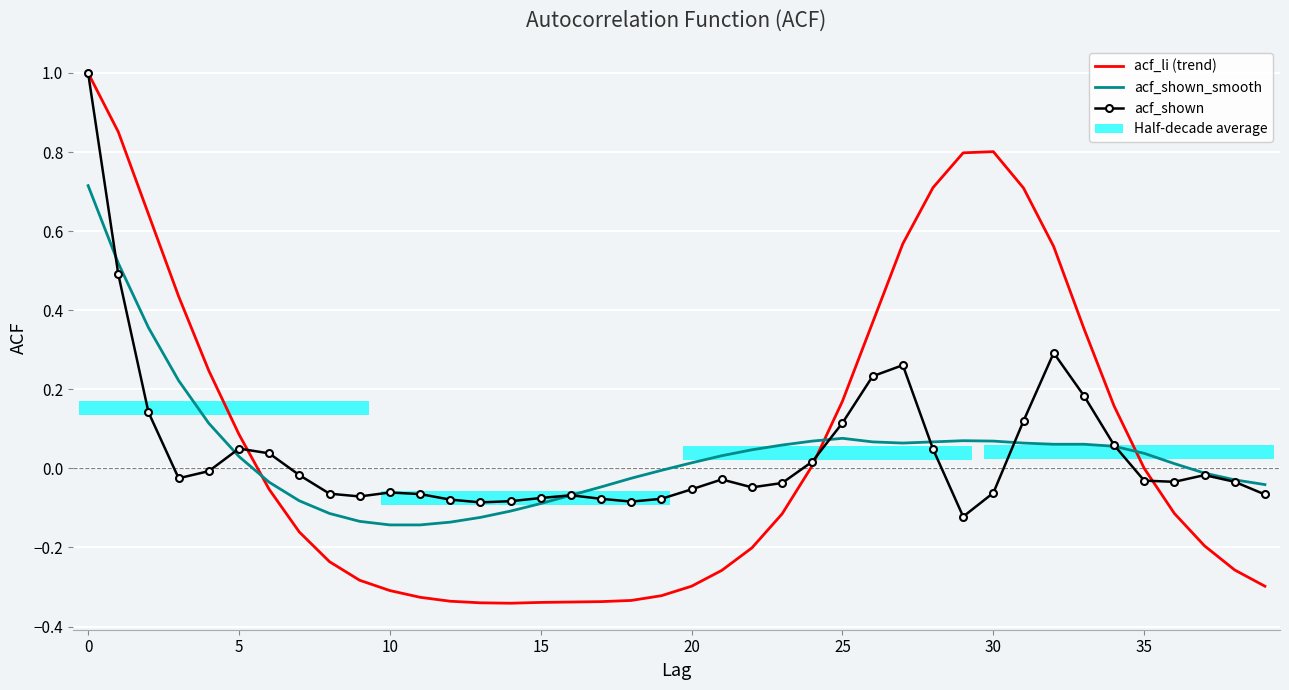

Is the value of acf_shown at 0 greater than the value of acf_shown_smooth at 38?

Yes